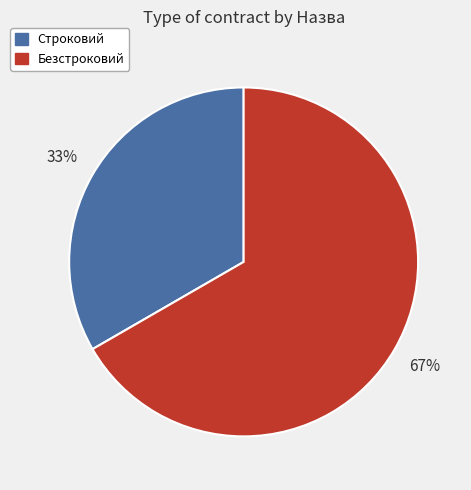

To the nearest percent, what portion does Строковий represent?

33%